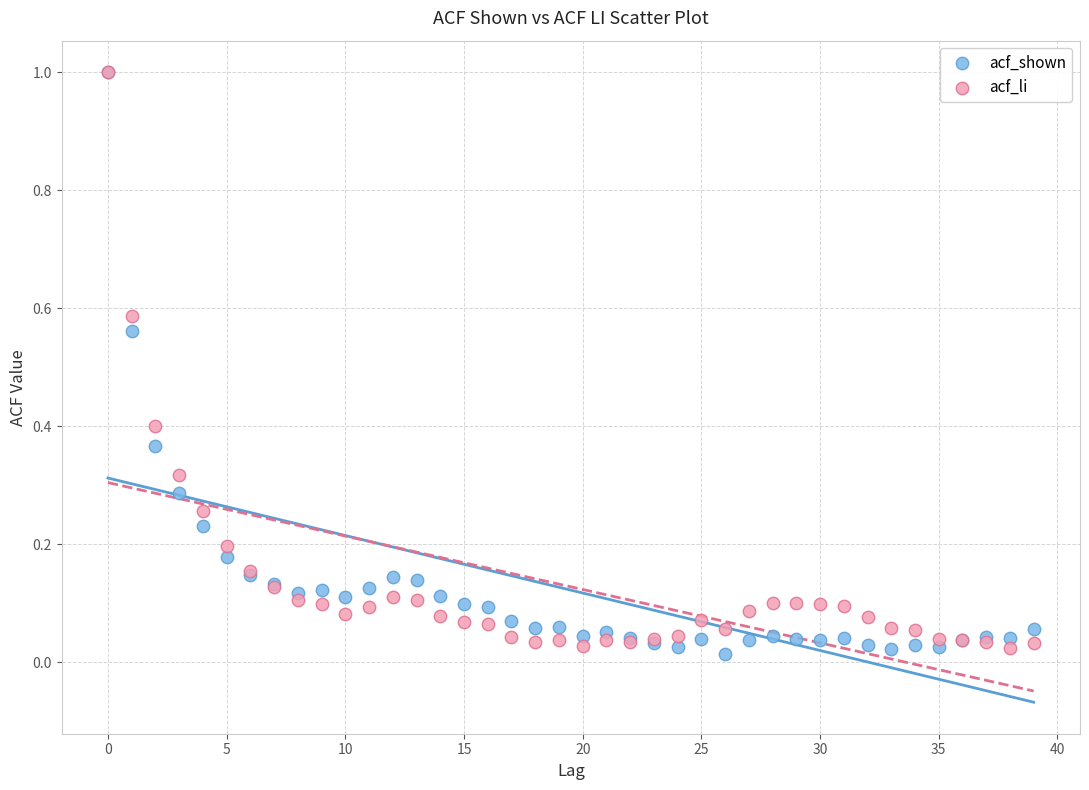

Which series has the largest Y range (max minus min)?

acf_shown